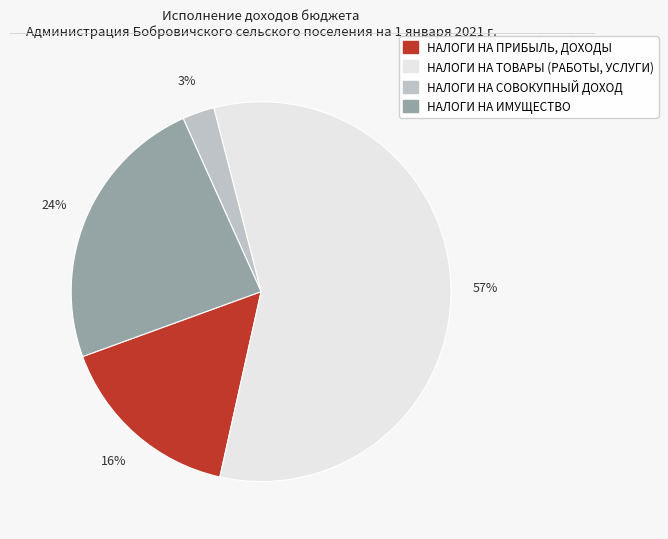

To the nearest percent, what is the average slice percentage?

25%